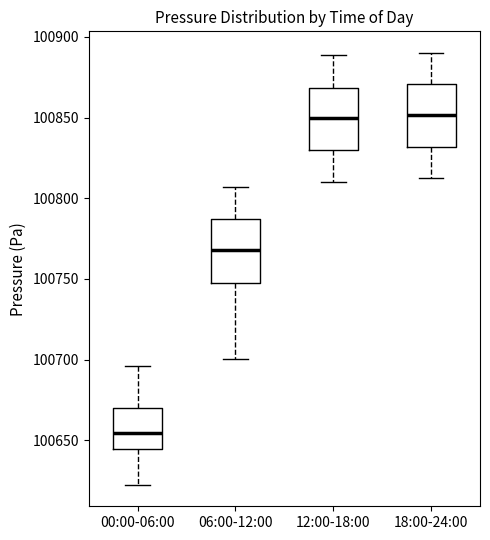

Reading left to right, transcribe this box plot: for each box, give where its median line is, the range the box spans, and where its two whiskers end, as read against the y-axis. The values are not printed on the chart, so give them approximately, as read against the axis.

00:00-06:00: median 100655, box 100645 to 100670, whiskers 100620 to 100695
06:00-12:00: median 100770, box 100750 to 100785, whiskers 100700 to 100805
12:00-18:00: median 100850, box 100830 to 100870, whiskers 100810 to 100890
18:00-24:00: median 100850, box 100830 to 100870, whiskers 100815 to 100890